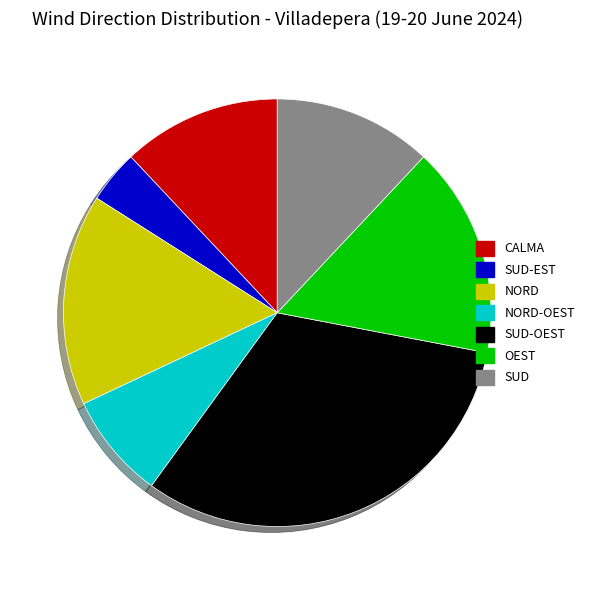

Is there a majority slice in this chart?

No